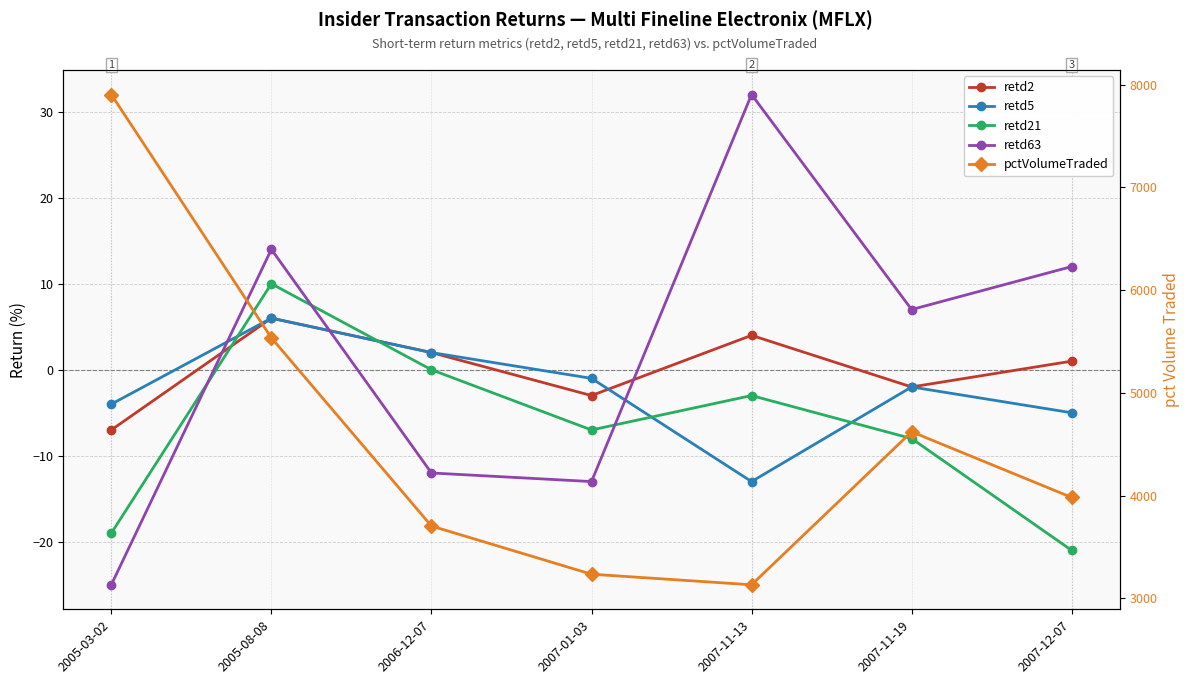

Does the chart have visible grid lines?

Yes